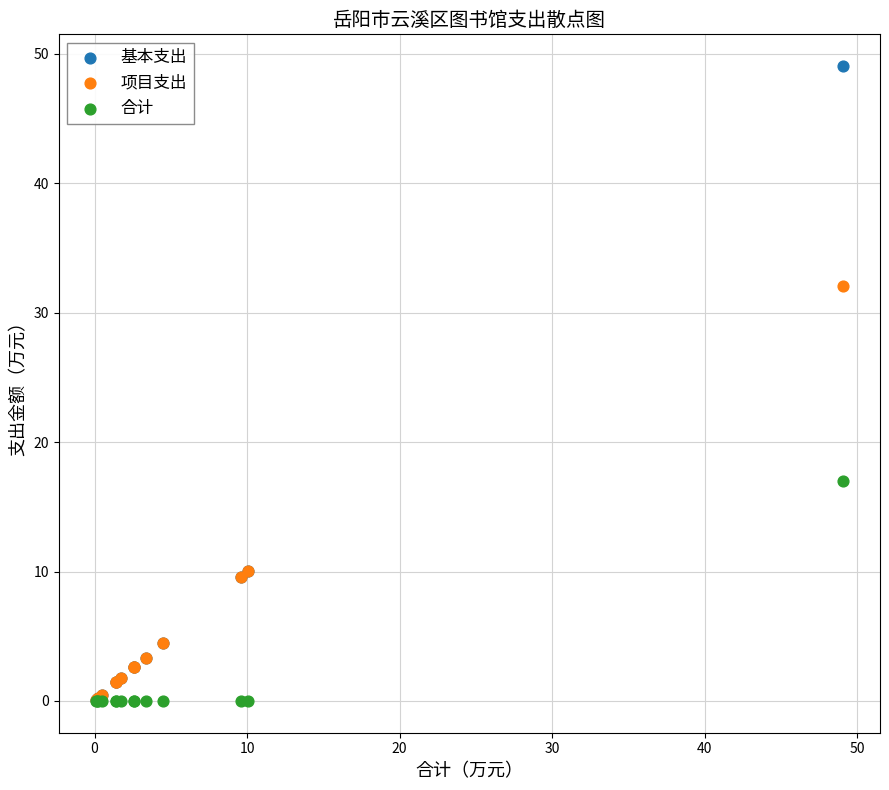

In the 项目支出 series, what Y value is closest to 16?

10.1